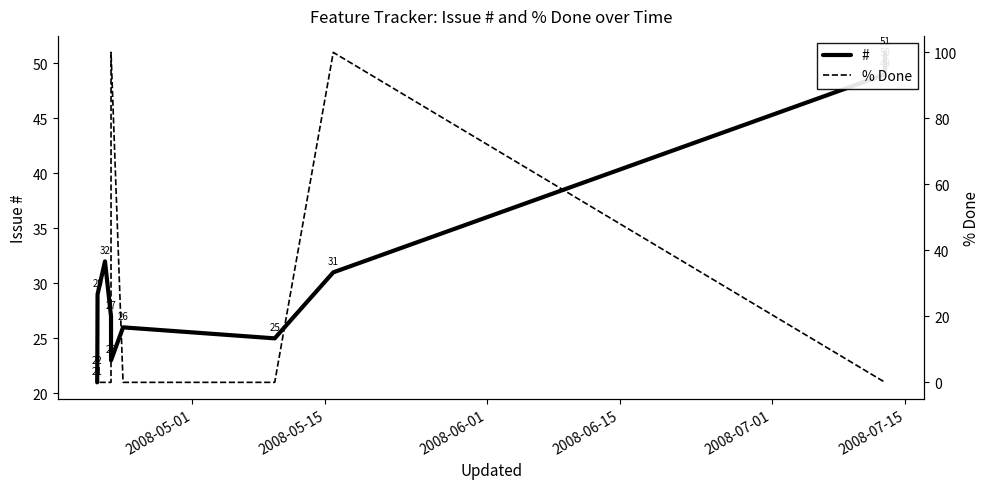

What is the average value of the # series?

32